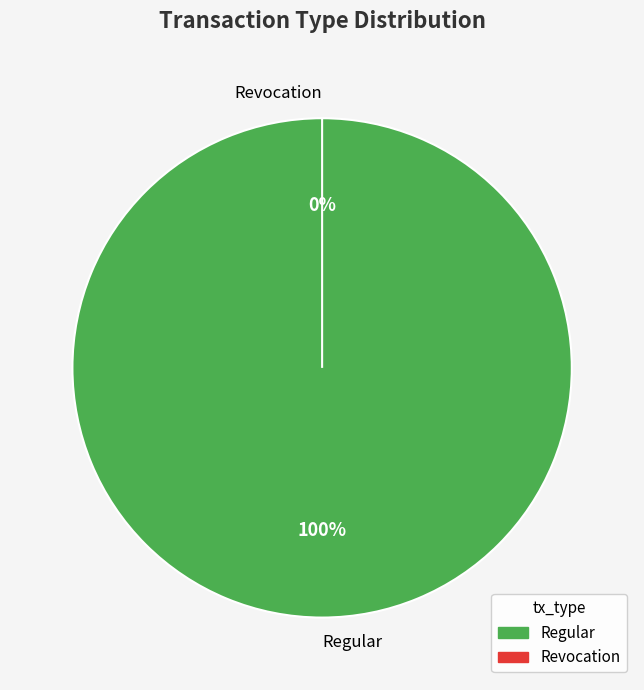

Is there any slice that represents more than half of the pie?

Yes